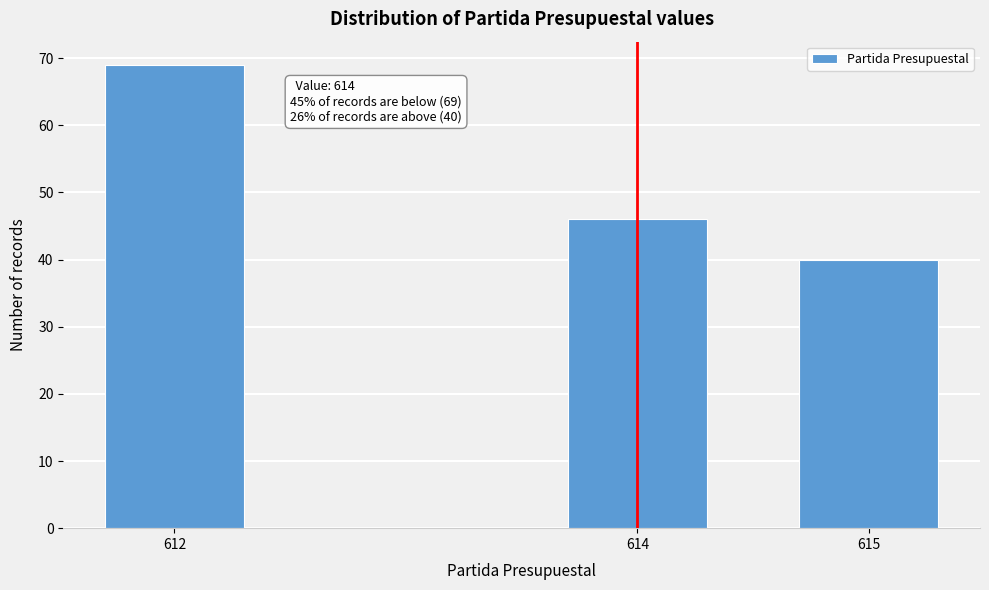

Reading right to left, extract all data points from this chart.

40	46	69